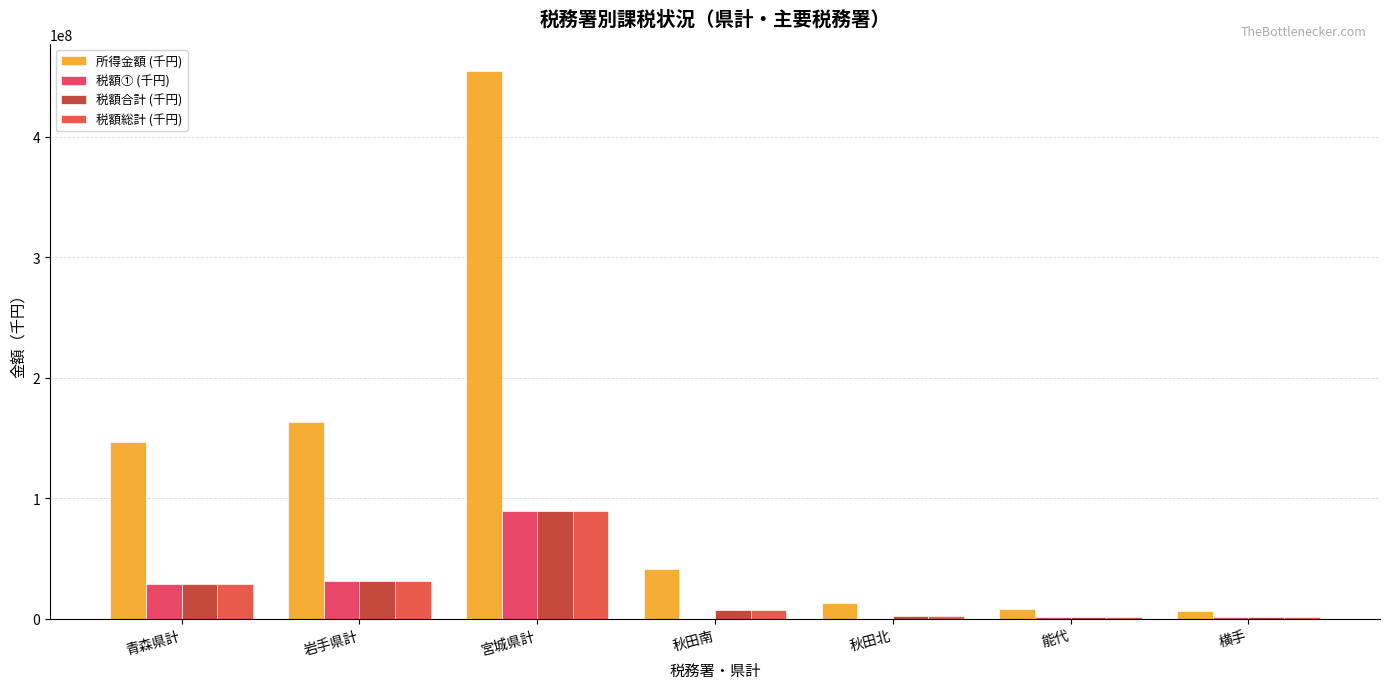

What is the total value across all series at 宮城県計?

722788181